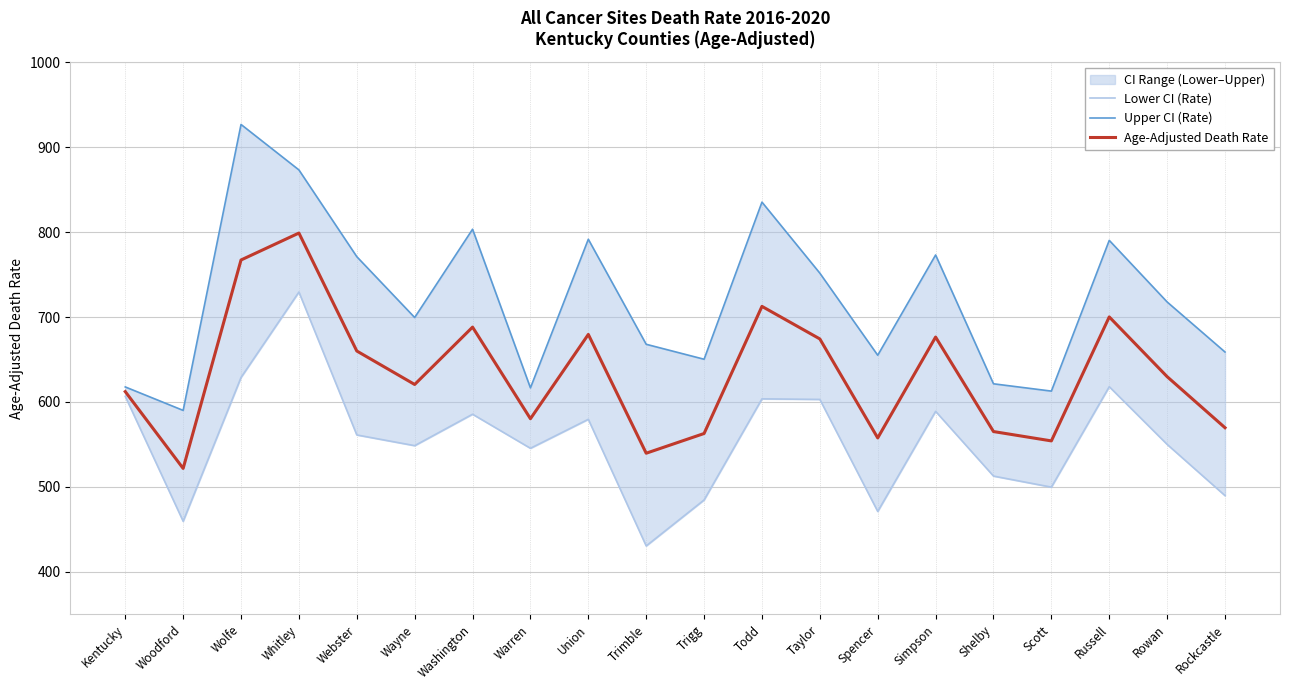

Between Simpson and Shelby, which is larger?

Simpson